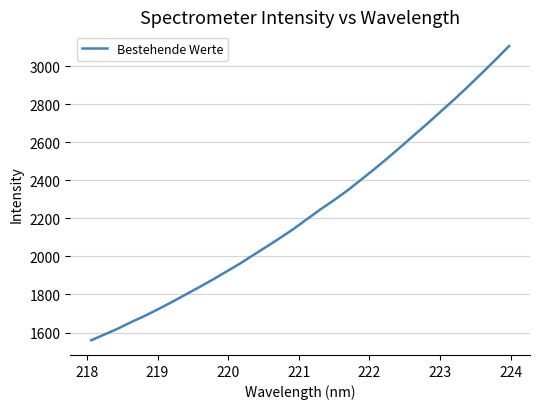

What is the greatest value displayed?

3106.1